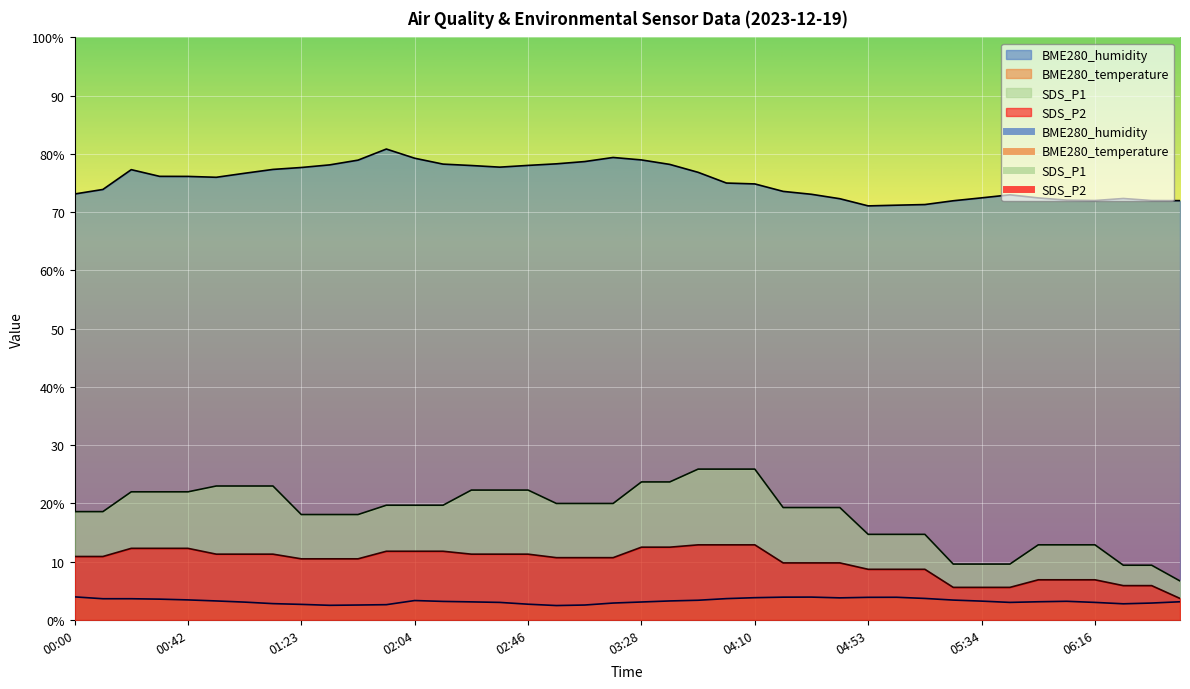

What is the value of the BME280_humidity point at the 20th from the left?

79.4